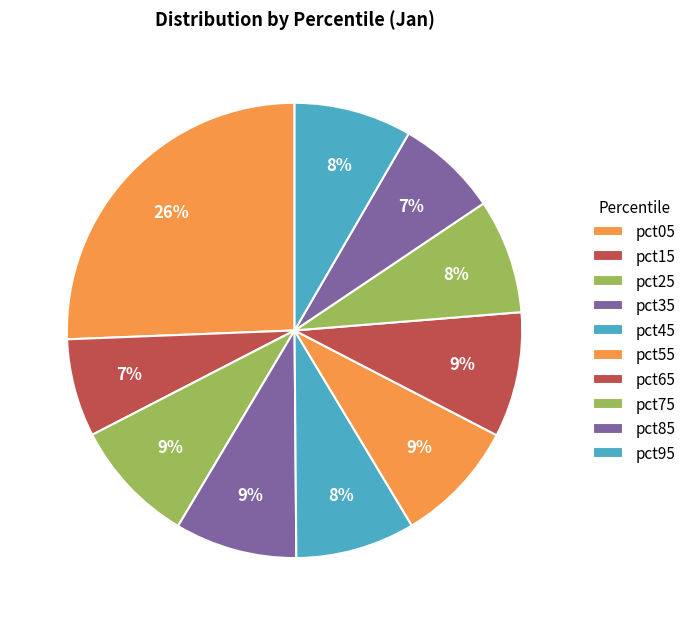

How many segments does this pie chart have?

10